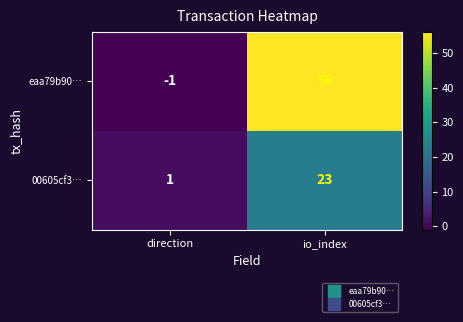

The 00605cf3… series shows 7 at io_index. True or false?

False